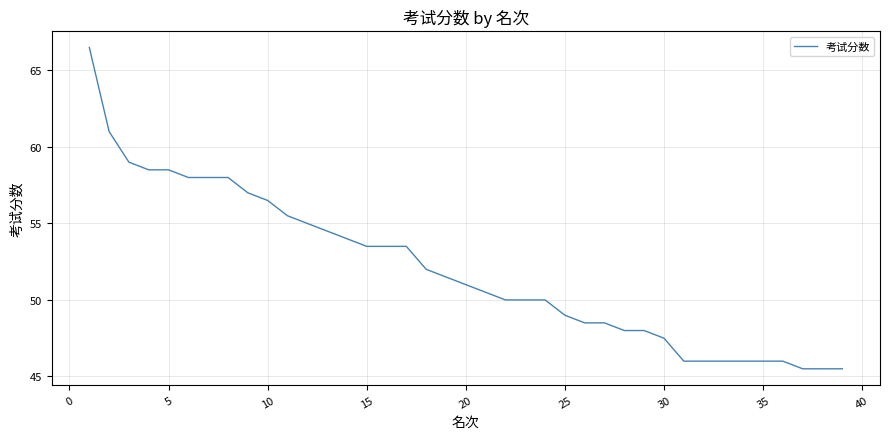

What is the smallest value displayed?

45.5